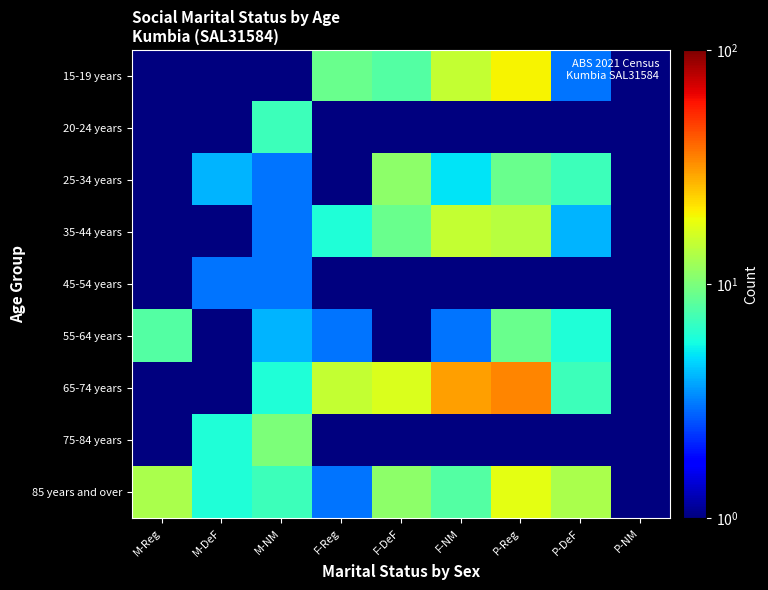

Reading left to right, what are all the values shown in this chart?

15-19 years: M-Reg=0.5	M-DeF=0.5	M-NM=0.5	F-Reg=9.0	F-DeF=8.0	F-NM=15.0	P-Reg=20.0	P-DeF=3.0	P-NM=0.5
20-24 years: M-Reg=0.5	M-DeF=0.5	M-NM=7.0	F-Reg=0.5	F-DeF=0.5	F-NM=0.5	P-Reg=0.5	P-DeF=0.5	P-NM=0.5
25-34 years: M-Reg=0.5	M-DeF=4.0	M-NM=3.0	F-Reg=0.5	F-DeF=11.0	F-NM=5.0	P-Reg=9.0	P-DeF=7.0	P-NM=0.5
35-44 years: M-Reg=0.5	M-DeF=0.5	M-NM=3.0	F-Reg=6.0	F-DeF=9.0	F-NM=15.0	P-Reg=14.0	P-DeF=4.0	P-NM=0.5
45-54 years: M-Reg=0.5	M-DeF=3.0	M-NM=3.0	F-Reg=0.5	F-DeF=0.5	F-NM=0.5	P-Reg=0.5	P-DeF=0.5	P-NM=0.5
55-64 years: M-Reg=8.0	M-DeF=0.5	M-NM=4.0	F-Reg=3.0	F-DeF=0.5	F-NM=3.0	P-Reg=9.0	P-DeF=6.0	P-NM=0.5
65-74 years: M-Reg=0.5	M-DeF=0.5	M-NM=6.0	F-Reg=15.0	F-DeF=17.0	F-NM=30.0	P-Reg=34.0	P-DeF=7.0	P-NM=0.5
75-84 years: M-Reg=0.5	M-DeF=6.0	M-NM=10.0	F-Reg=0.5	F-DeF=0.5	F-NM=0.5	P-Reg=0.5	P-DeF=0.5	P-NM=0.5
85 years and over: M-Reg=13.0	M-DeF=6.0	M-NM=7.0	F-Reg=3.0	F-DeF=11.0	F-NM=8.0	P-Reg=18.0	P-DeF=13.0	P-NM=0.5